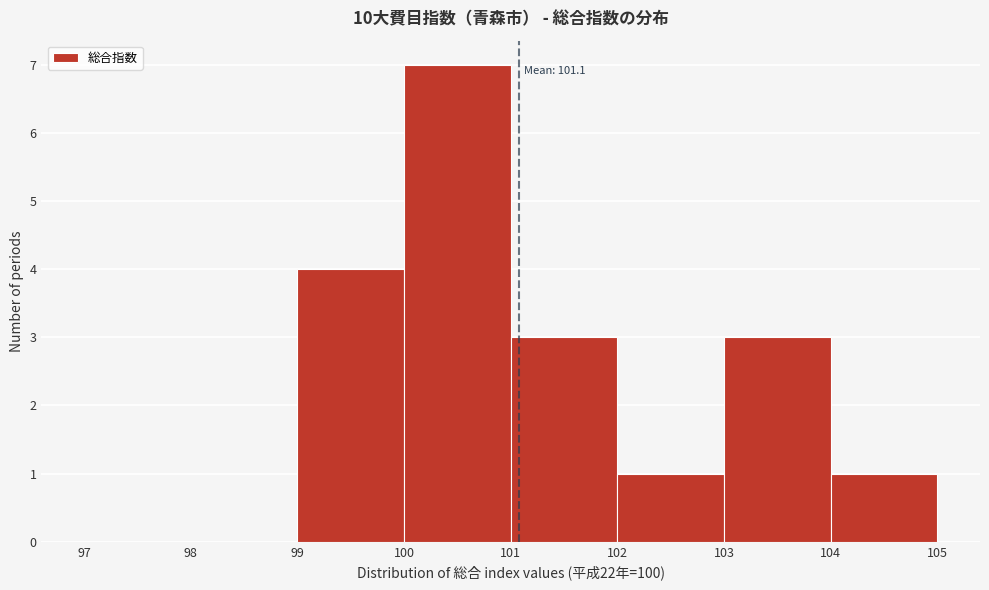

Over which range of the x-axis is the bar tallest?

100 to 101